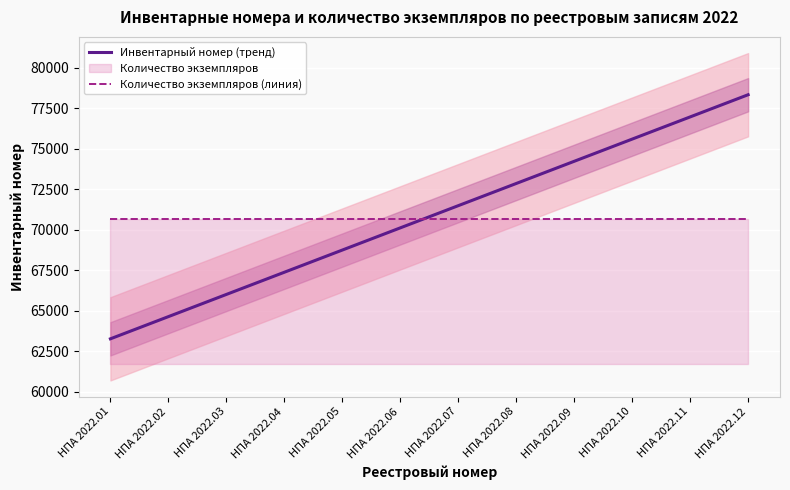

True or false: Количество экземпляров (линия) and Инвентарный номер (тренд) intersect in this chart.

True